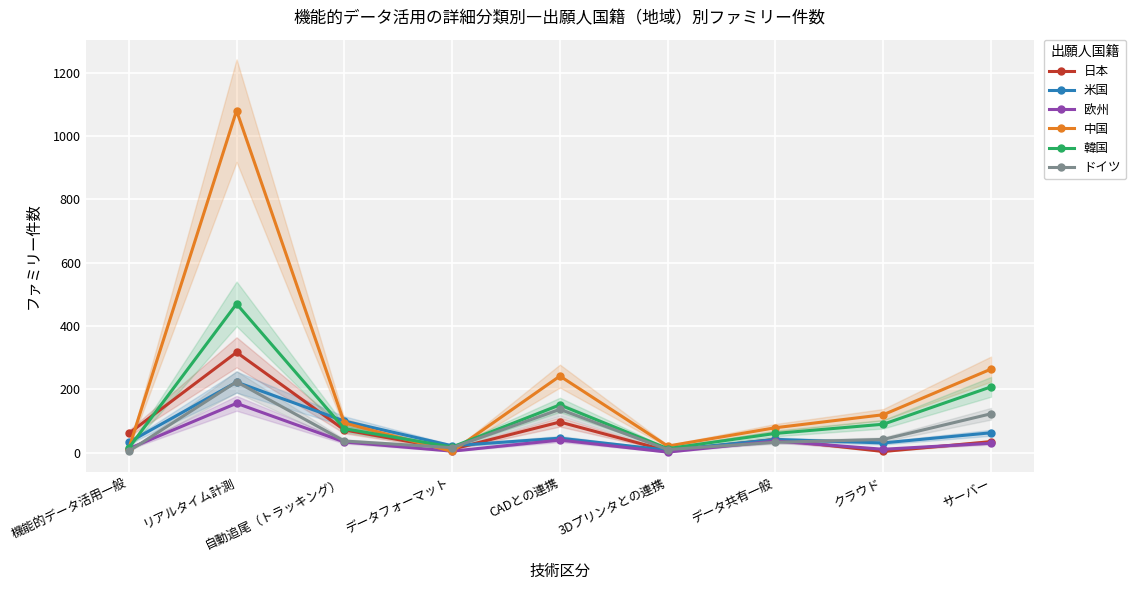

What is the label of the 5th point from the left?

CADとの連携